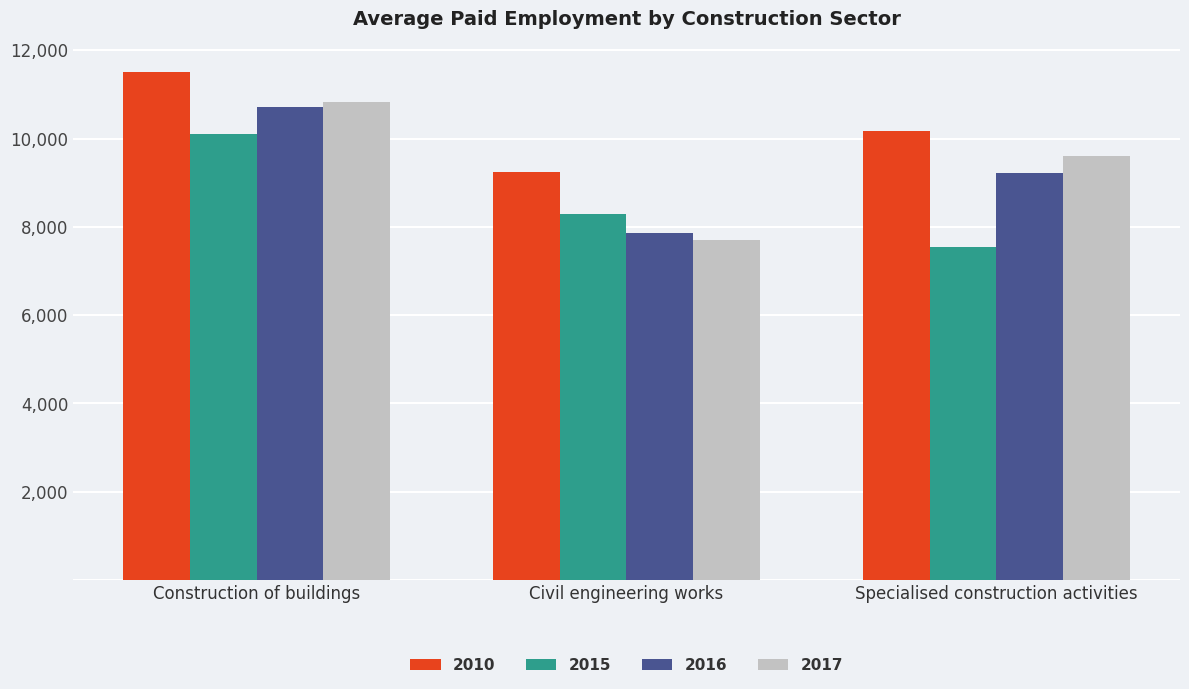

What is the difference between the maximum and minimum values in the 2016 series?

2858